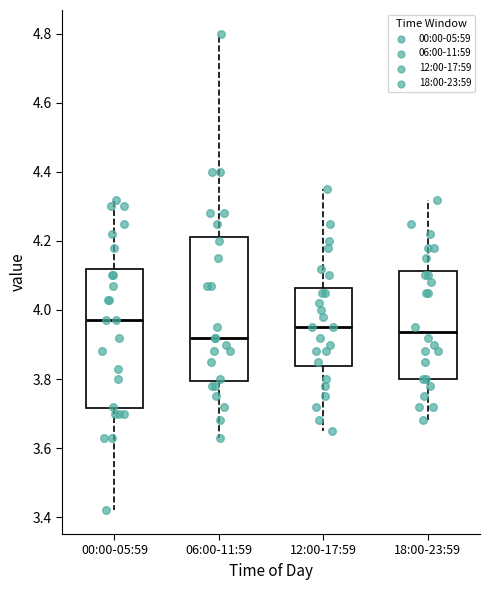

Where is the lower edge of the box for 06:00-11:59 on the y-axis? The values are not printed on the chart, so give them approximately, as read against the axis.

3.80